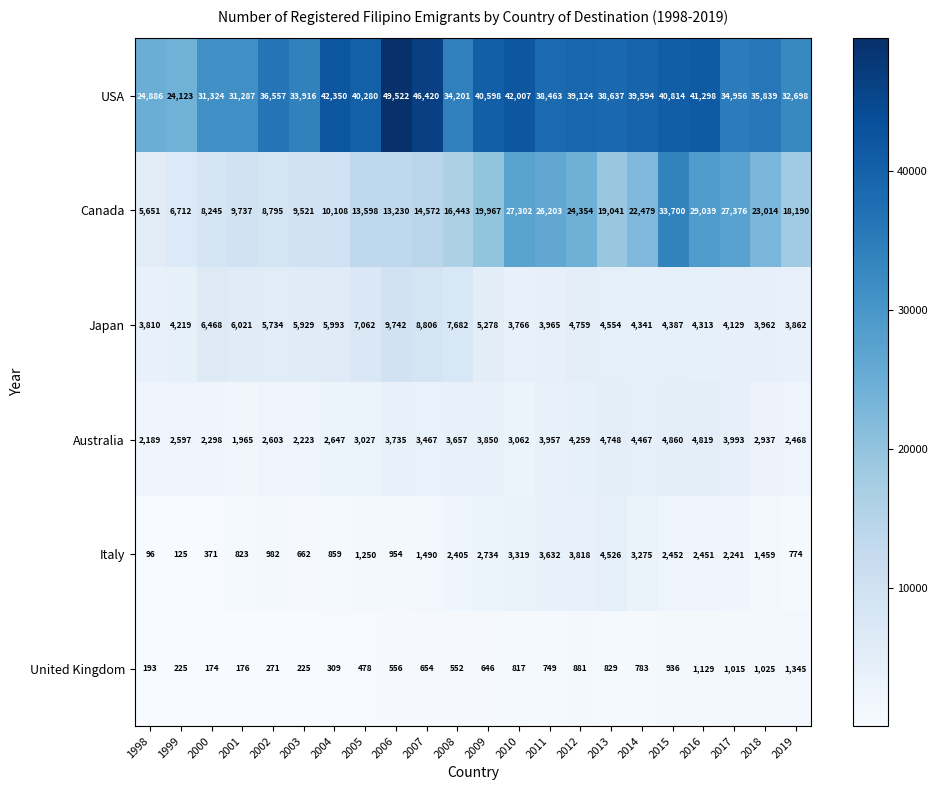

What is the difference between the maximum and second lowest values in the Italy series?

4401